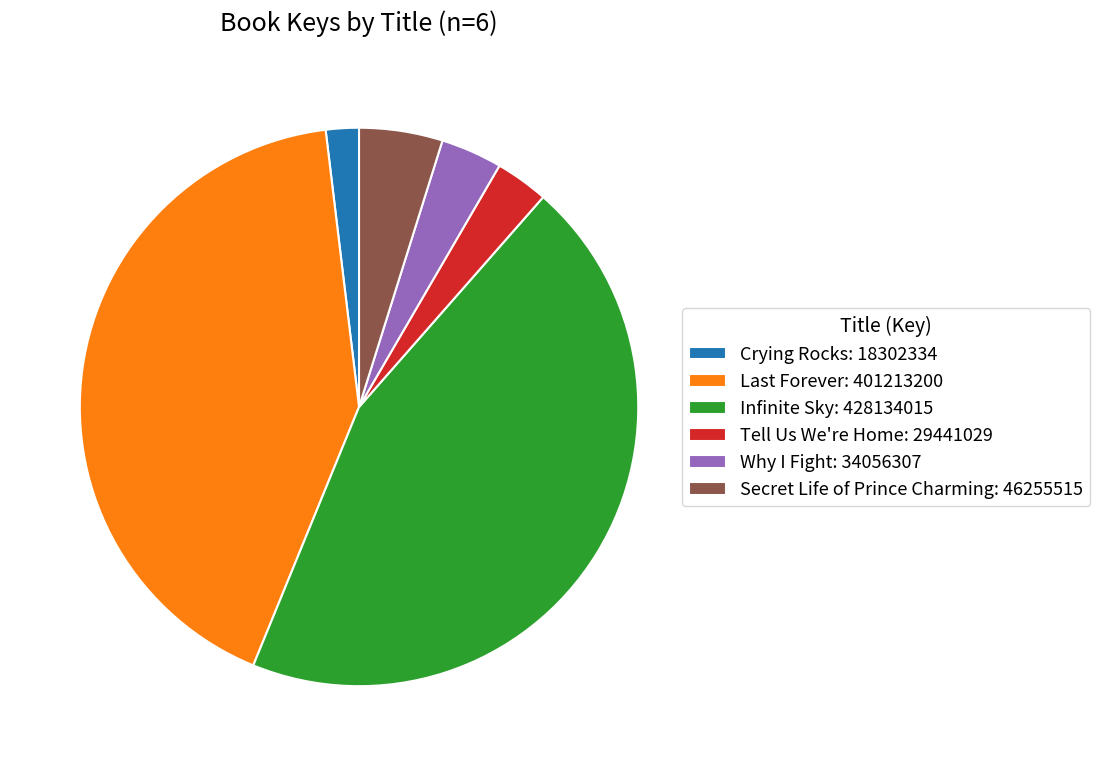

Does Secret Life of Prince Charming account for over 50% of the chart?

No